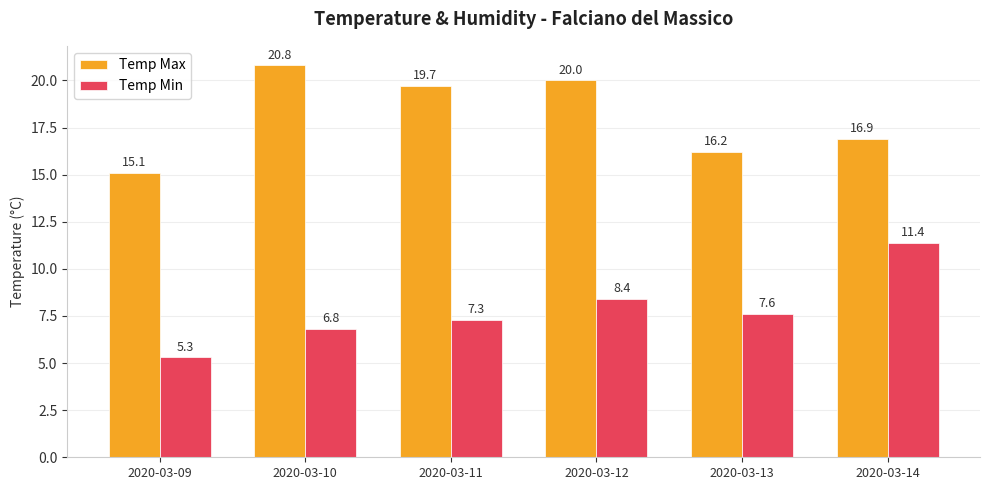

Which category has the lowest value in the Temp Min series?

2020-03-09